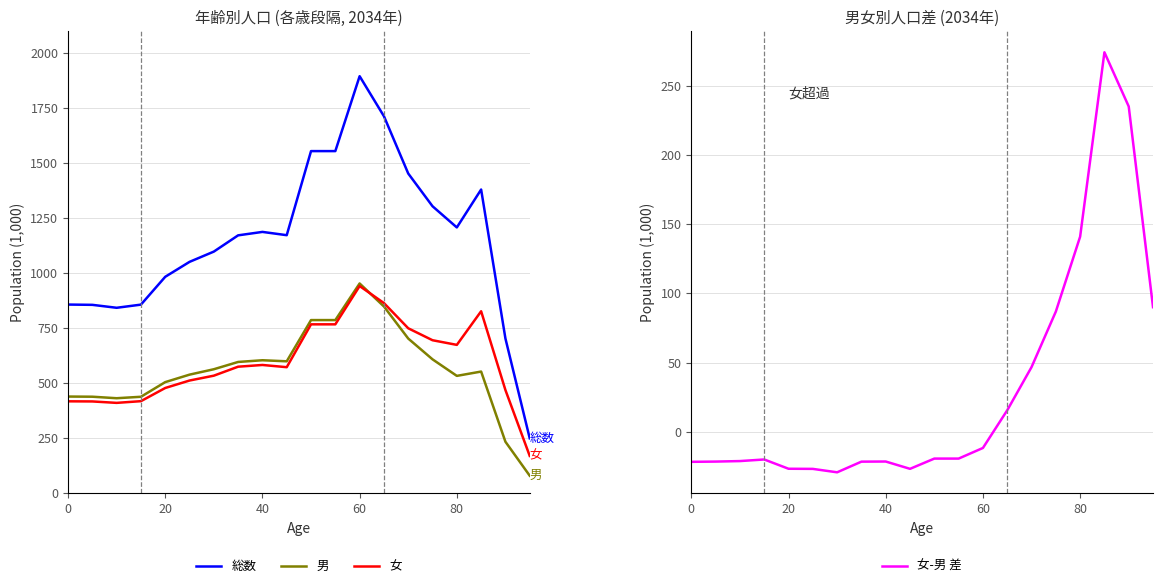

What is the difference between the maximum and second lowest values in the 女 series?

531.1